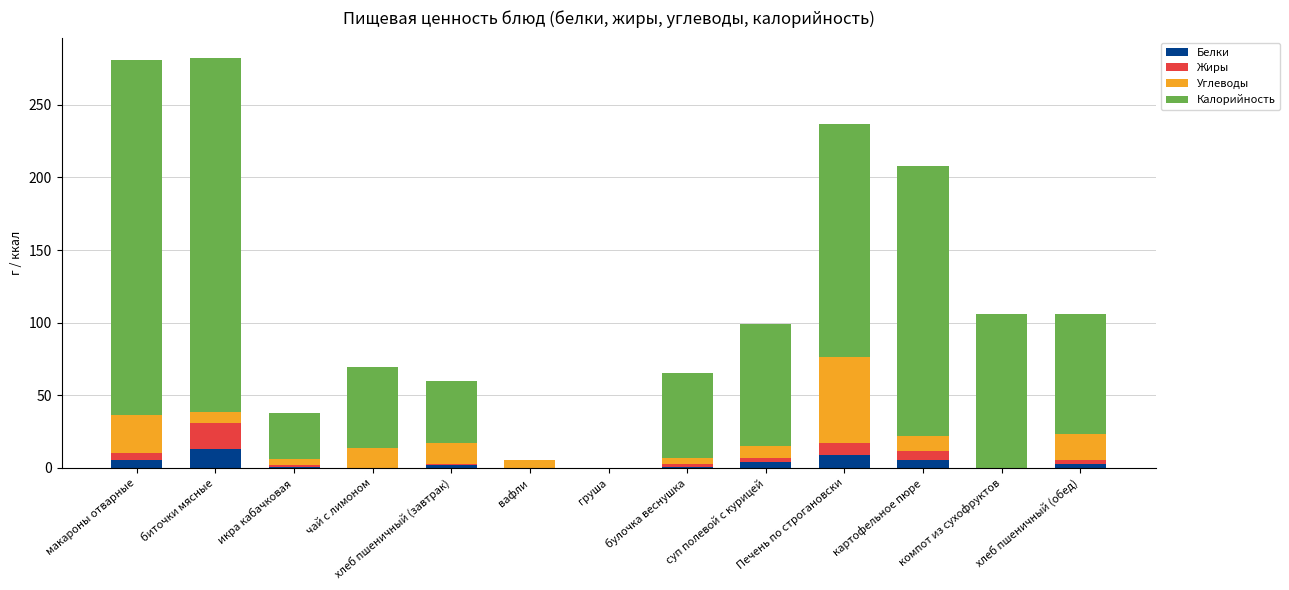

What is the highest value of the Белки series?

13.0